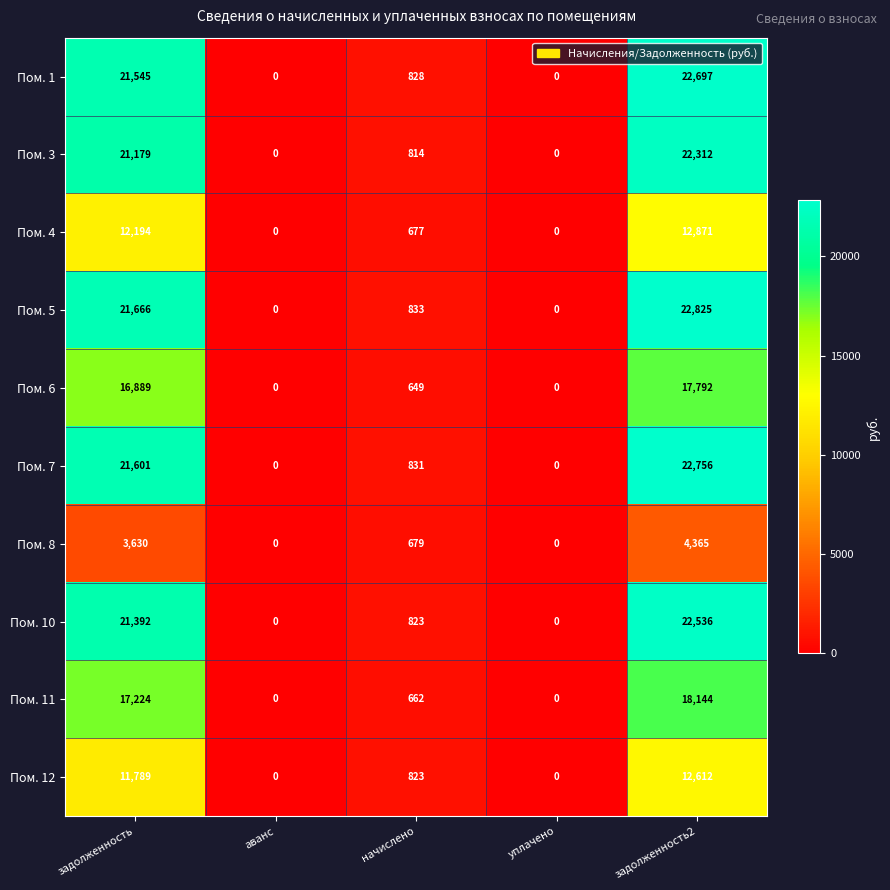

Which series has the largest range (max minus min)?

Пом. 5